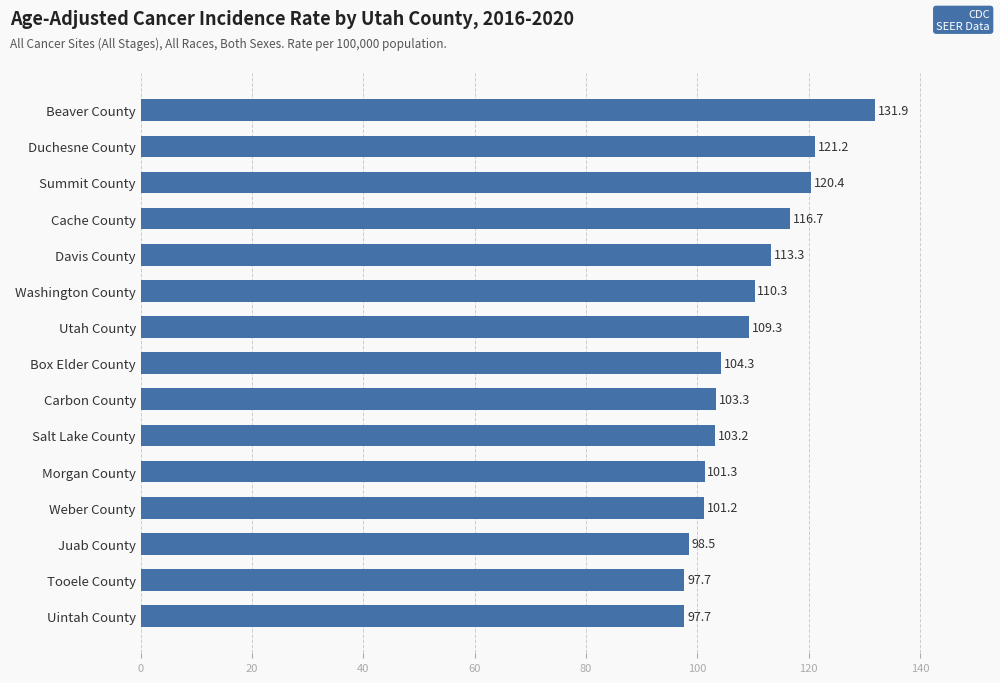

The chart shows a value of 103.3 at Carbon County. True or false?

True